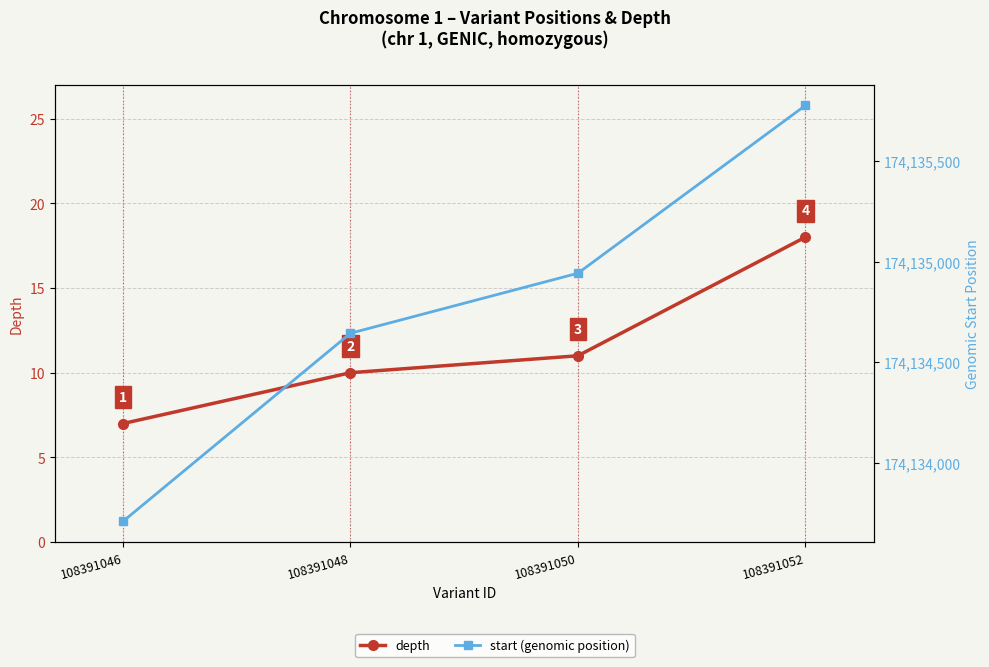

How many lines are shown in the chart?

2